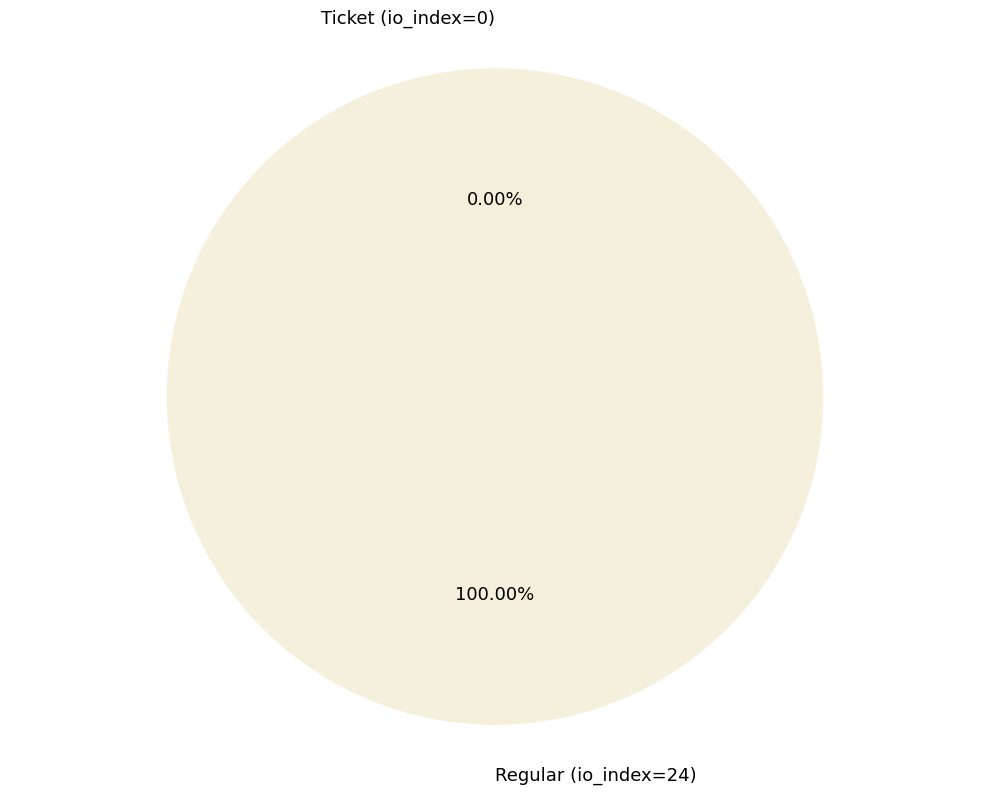

Which category has the smallest portion of the pie?

Ticket (io_index=0)